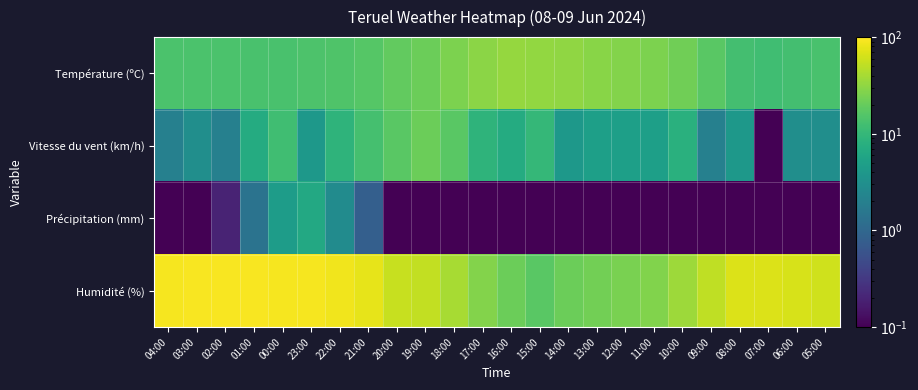

At 02:00, list the series in order from largest to smallest.

Humidité (%), Température (ºC), Vitesse du vent (km/h), Précipitation (mm)